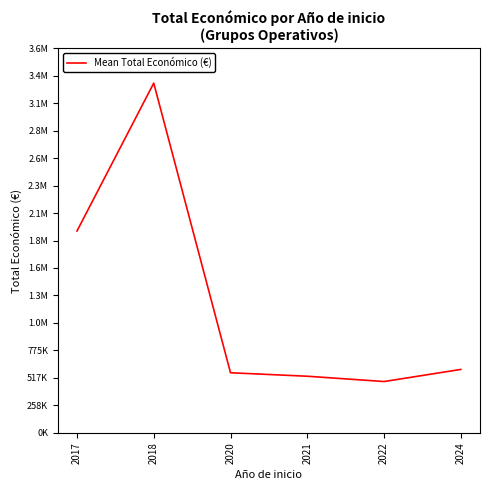

List the labels in order of value, smallest first.

2022, 2021, 2020, 2024, 2017, 2018